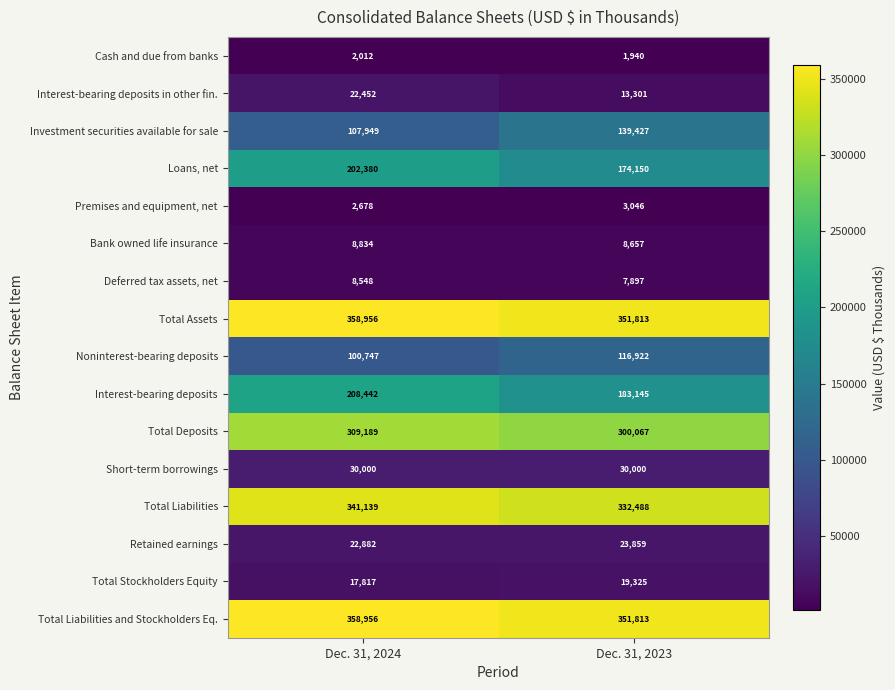

Which series has the widest spread of values?

Investment securities available for sale